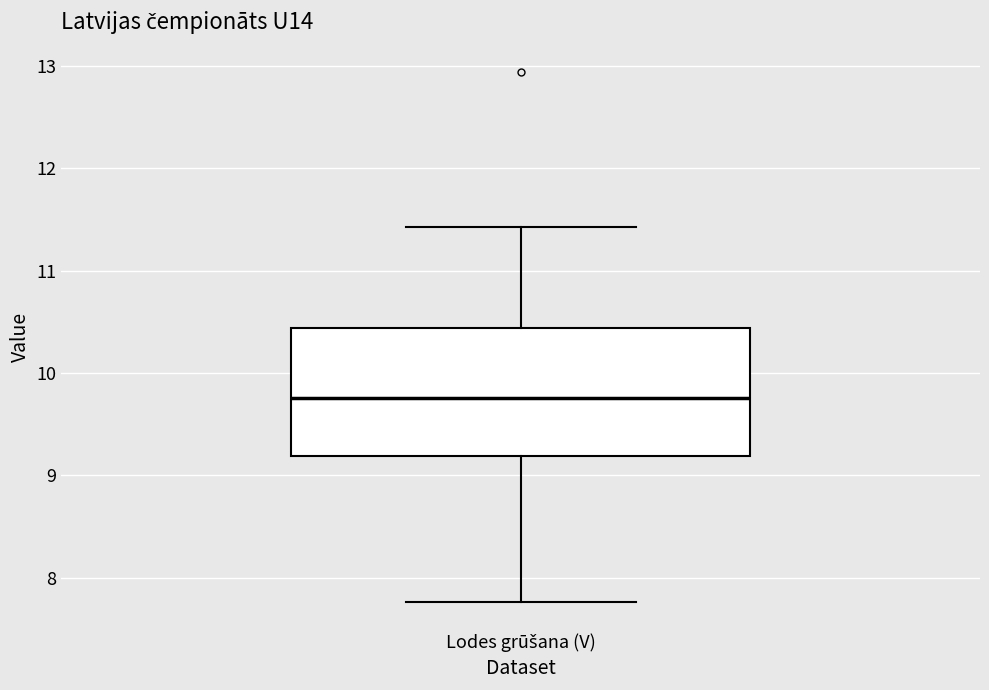

Where does the lower whisker of the box for Lodes grūšana (V) end on the y-axis? The values are not printed on the chart, so give them approximately, as read against the axis.

7.8